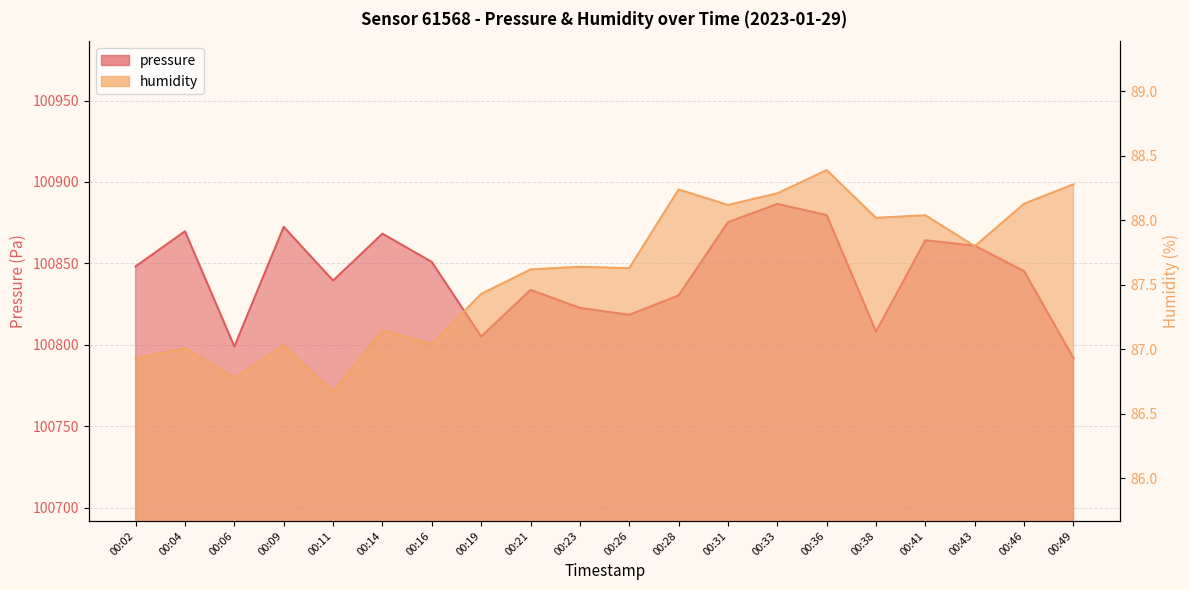

Which series has the largest total across all categories?

pressure